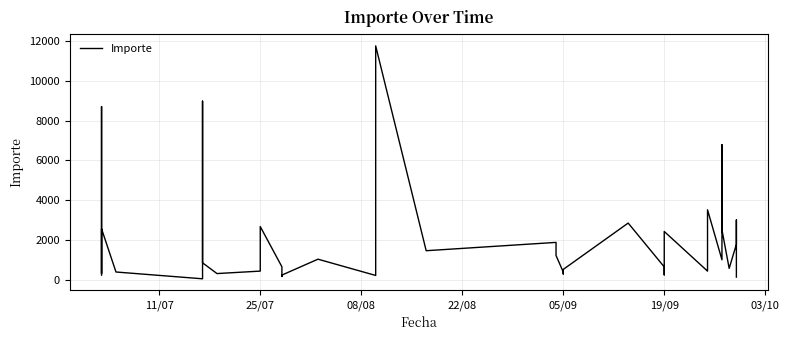

What is the sum of all values?

78157.2